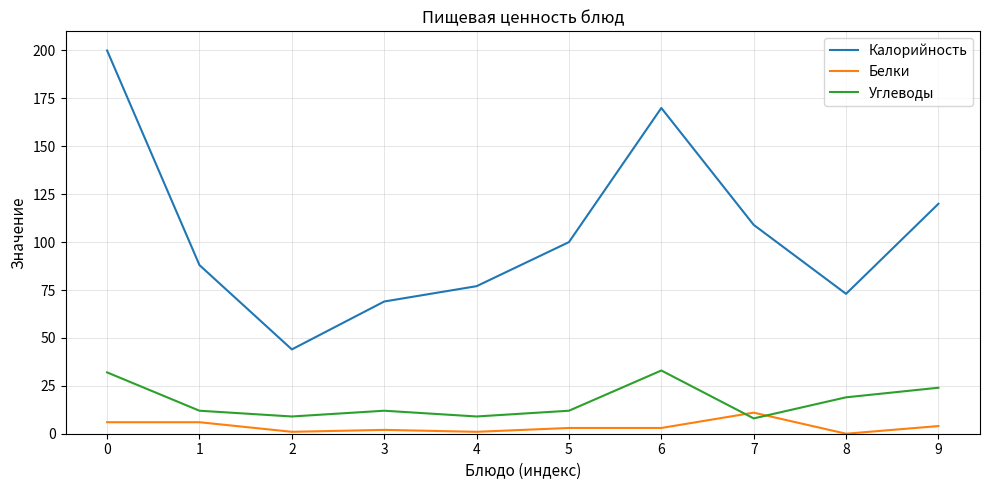

How many positive values does the Белки series have?

9